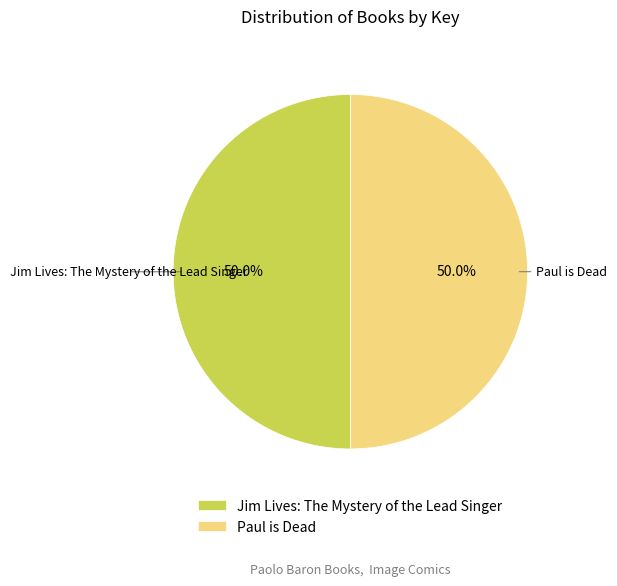

What percentage is the Paul is Dead slice, to the nearest percent?

50%